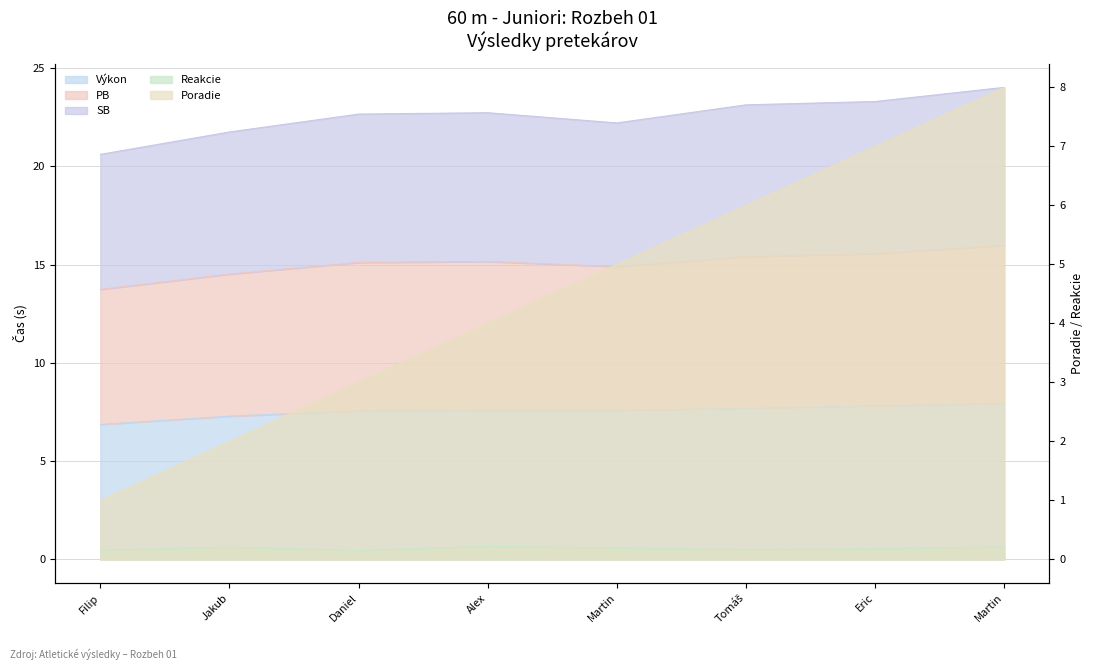

Reading left to right, what are all the values shown in this chart?

Výkon: 6.9	7.3	7.6	7.6	7.6	7.7	7.8	7.9
PB: 20.6	21.8	22.7	22.7	22.2	23.1	23.3	24.0
SB: 13.7	14.5	15.1	15.2	14.9	15.4	15.6	16.0
Reakcie: 0.2	0.2	0.2	0.2	0.2	0.2	0.2	0.2
Poradie: 1.0	2.0	3.0	4.0	5.0	6.0	7.0	8.0